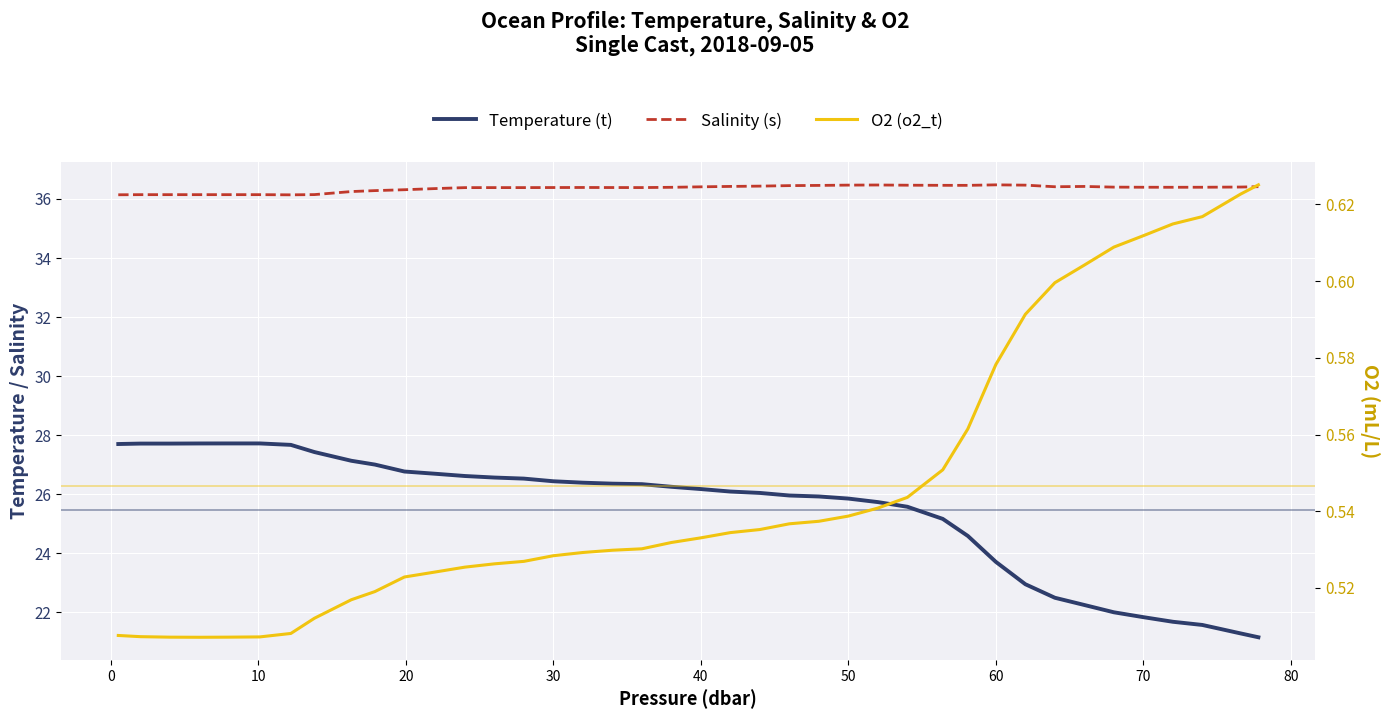

Rank the series by their average value, from highest to lowest.

Salinity (s), Temperature (t), O2 (o2_t)